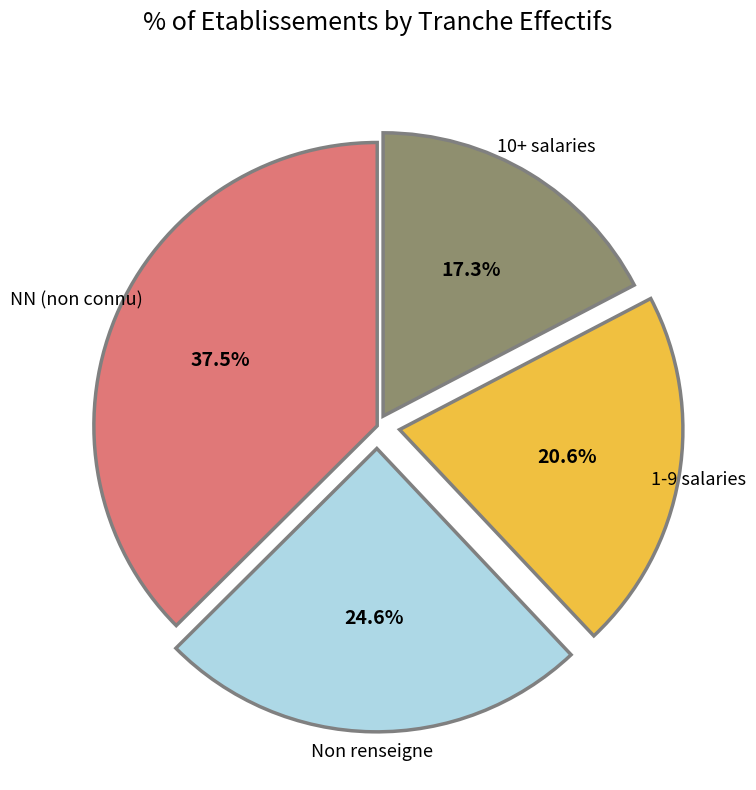

Is there any slice that represents more than half of the pie?

No